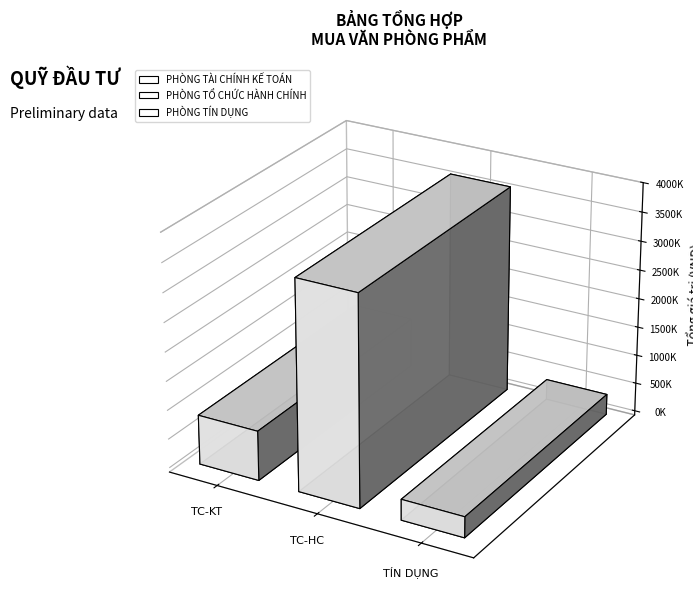

List the labels in order of value, largest first.

PHÒNG TỔ CHỨC HÀNH CHÍNH, PHÒNG TÀI CHÍNH KẾ TOÁN, PHÒNG TÍN DỤNG